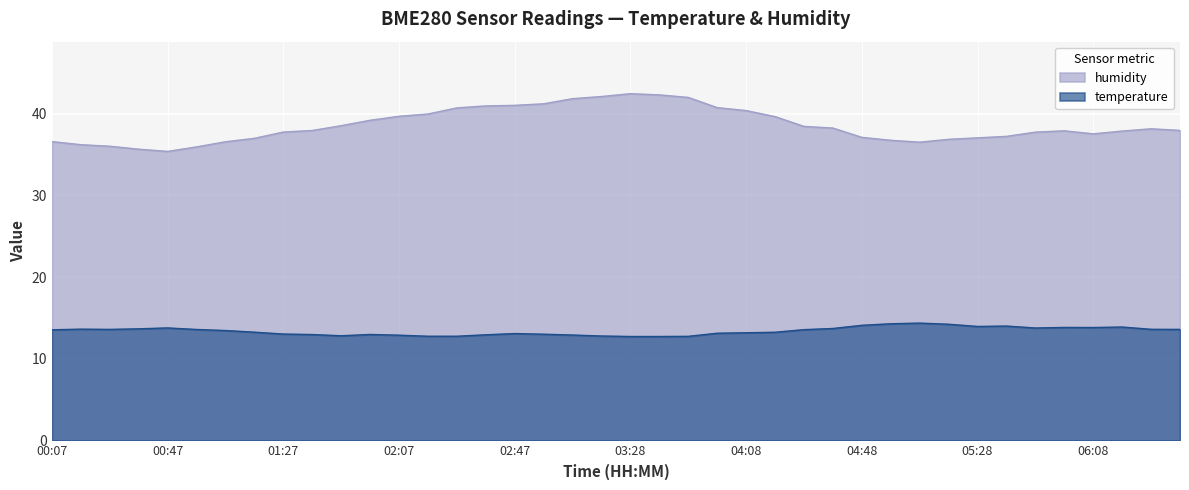

Rank the series by their average value, from lowest to highest.

temperature, humidity